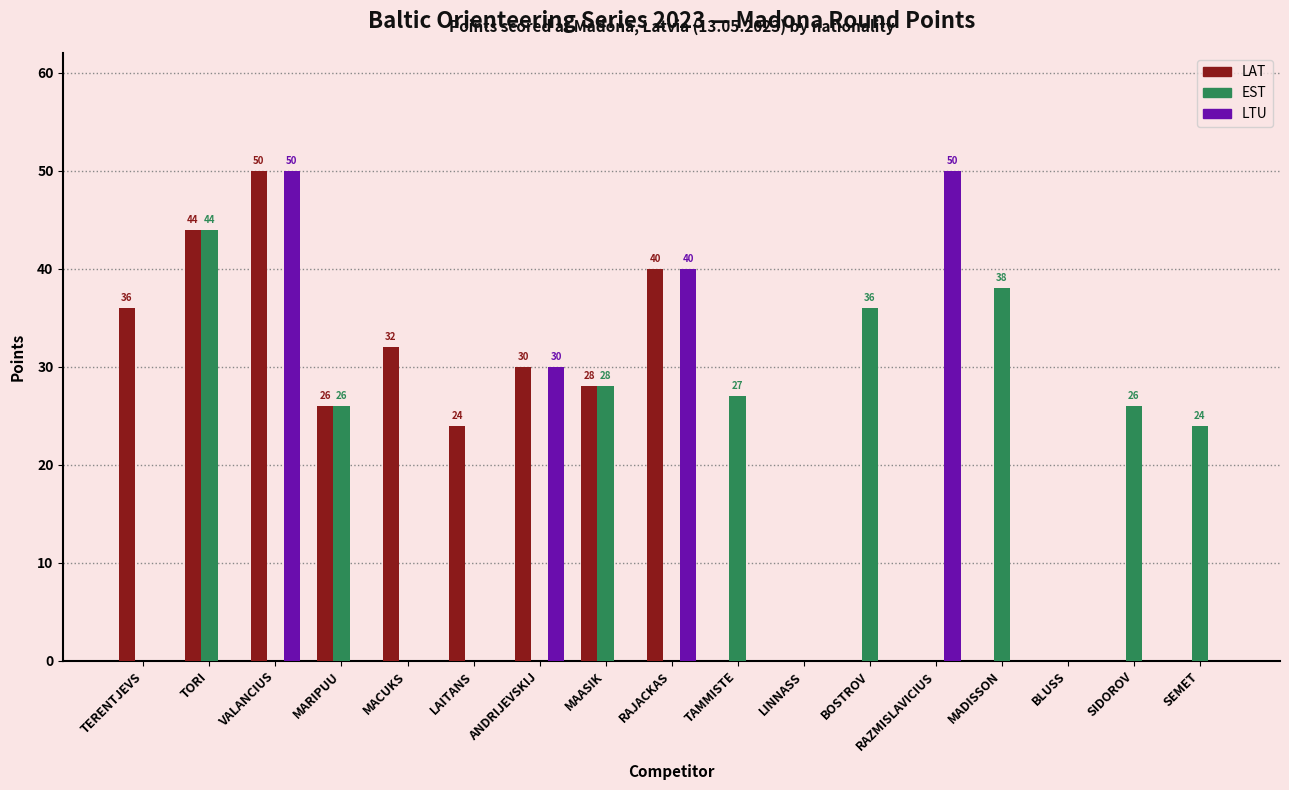

The value of LAT at LAITANS is 43. True or false?

False